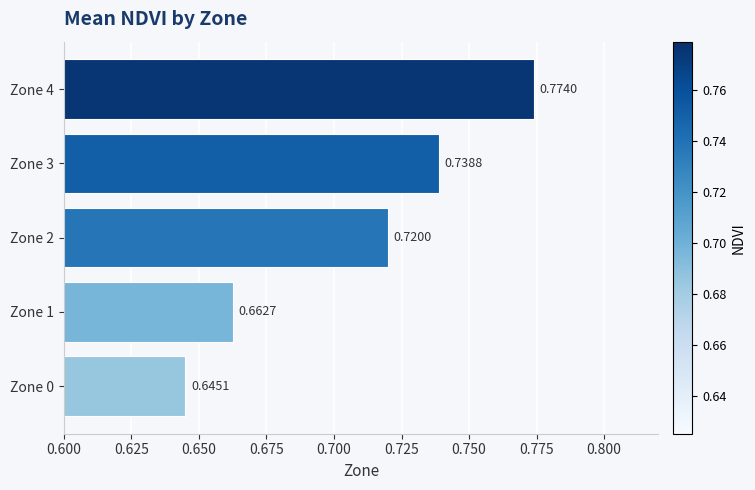

Which has a higher value, Zone 4 or Zone 3?

Zone 4